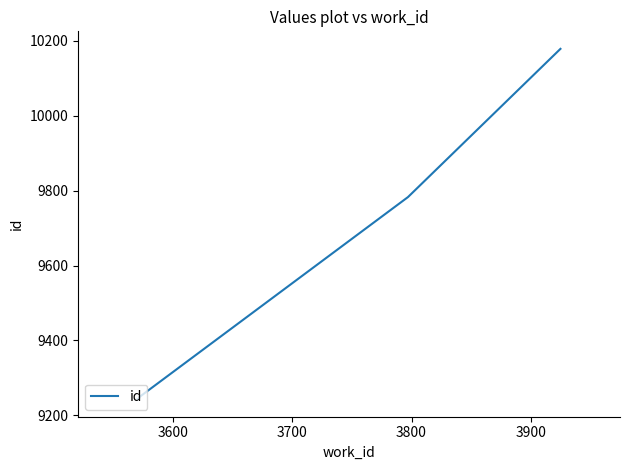

What is the minimum value shown in the chart?

9243